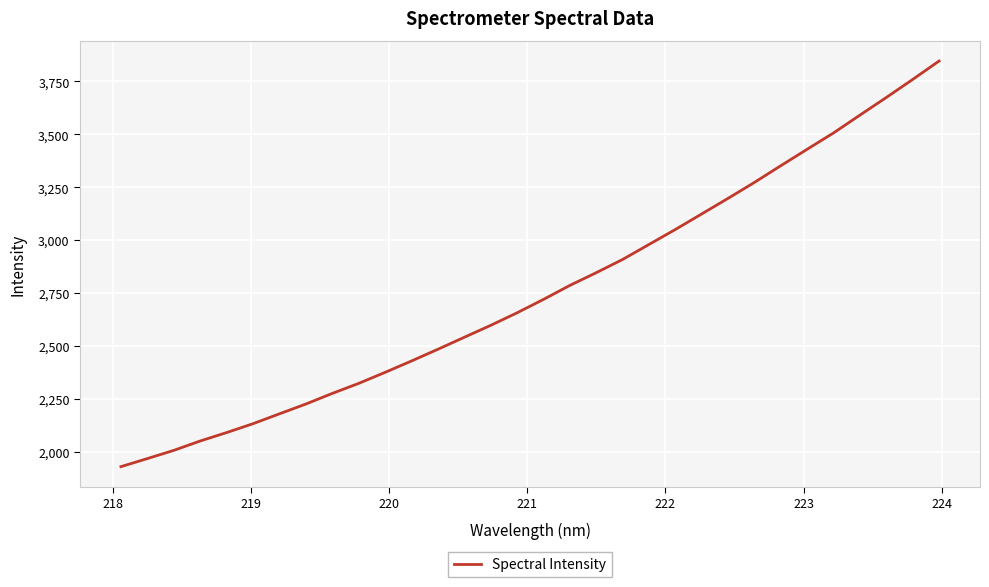

What is the difference between the maximum and minimum values?

1917.2